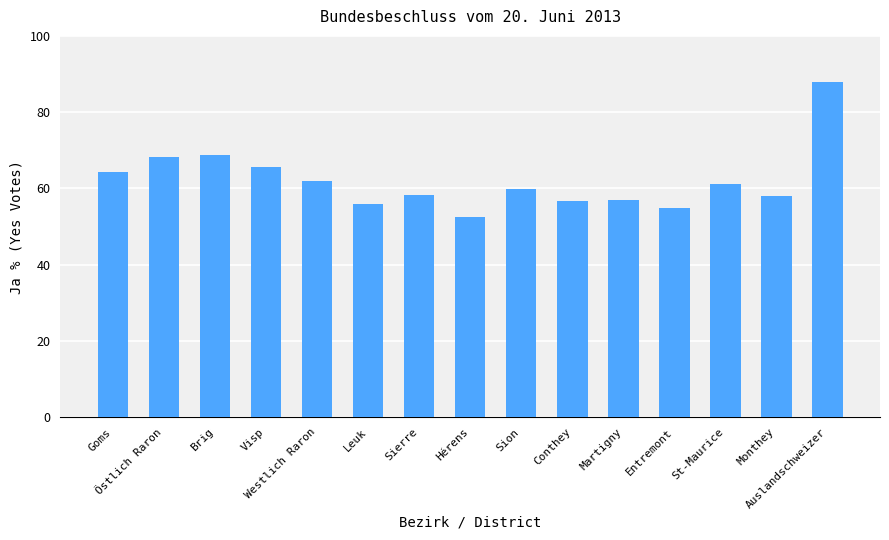

Which label corresponds to the smallest value in the chart?

Hérens